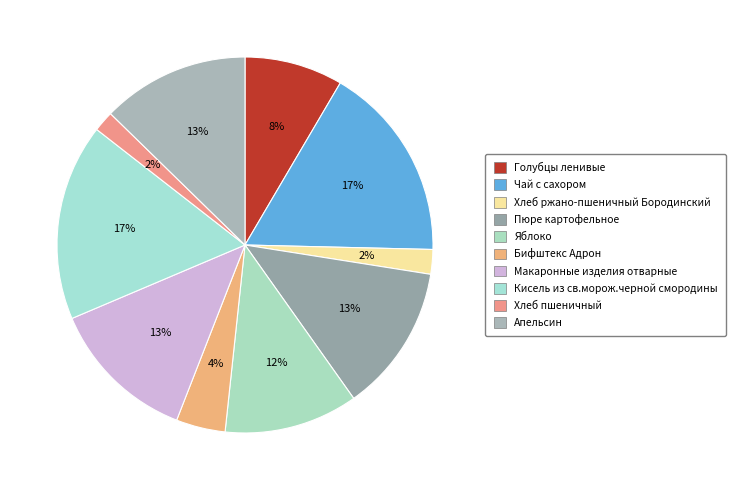

To the nearest percent, what is the combined percentage of Пюре картофельное and Чай с сахором?

30%